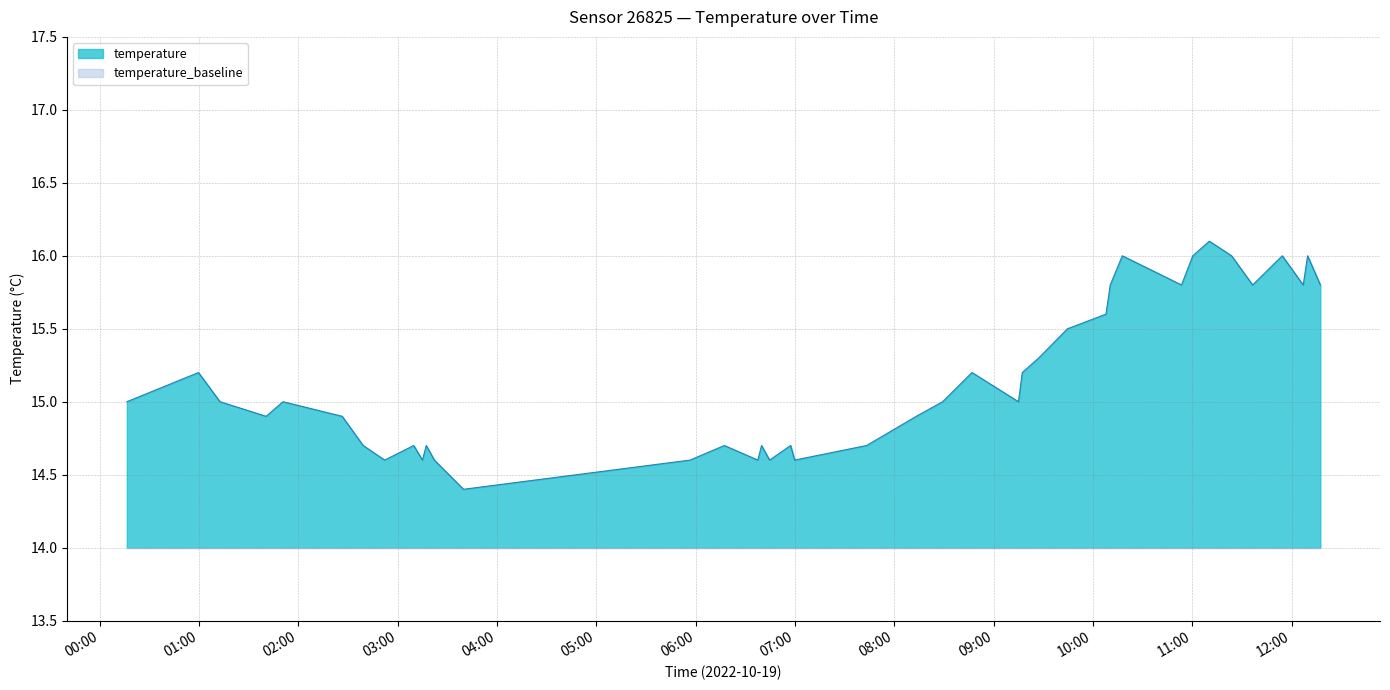

Rank the categories by value from lowest to highest.

2022-10-19T03:39:50, 2022-10-19T02:52:14, 2022-10-19T03:15:03, 2022-10-19T03:22:14, 2022-10-19T05:56:40, 2022-10-19T06:37:37, 2022-10-19T06:44:43, 2022-10-19T06:59:53, 2022-10-19T02:39:13, 2022-10-19T03:09:46, 2022-10-19T03:17:21, 2022-10-19T06:17:23, 2022-10-19T06:39:52, 2022-10-19T06:57:25, 2022-10-19T07:43:19, 2022-10-19T01:40:37, 2022-10-19T02:26:34, 2022-10-19T08:13:19, 2022-10-19T00:16:30, 2022-10-19T01:12:46, 2022-10-19T01:50:48, 2022-10-19T08:29:13, 2022-10-19T09:15:03, 2022-10-19T00:59:46, 2022-10-19T08:46:58, 2022-10-19T09:17:21, 2022-10-19T09:27:17, 2022-10-19T09:44:40, 2022-10-19T10:07:54, 2022-10-19T10:10:28, 2022-10-19T10:53:32, 2022-10-19T11:36:29, 2022-10-19T12:07:02, 2022-10-19T12:17:23, 2022-10-19T10:17:46, 2022-10-19T11:00:20, 2022-10-19T11:23:46, 2022-10-19T11:54:23, 2022-10-19T12:09:42, 2022-10-19T11:10:19